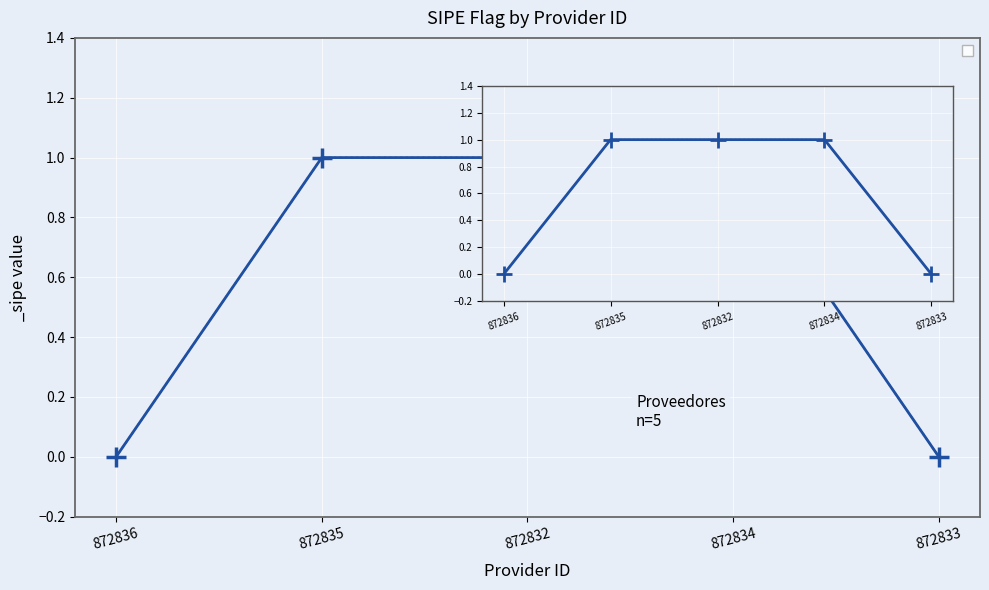

How many lines are shown in the chart?

1